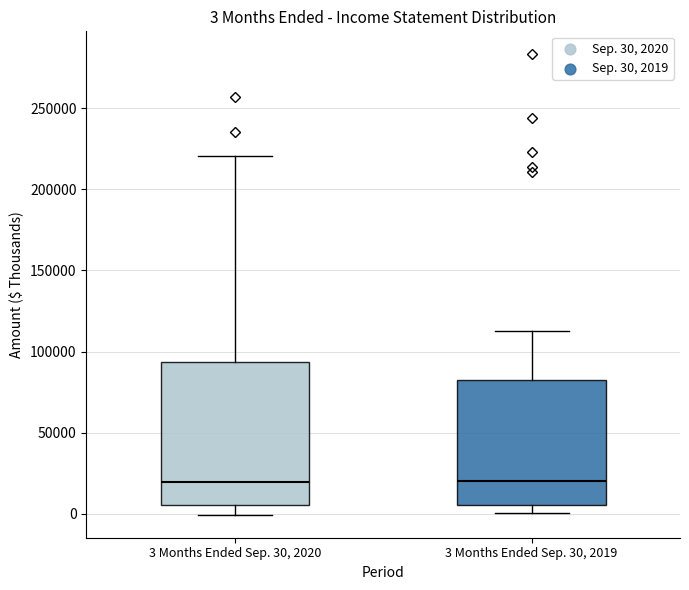

Comparing the boxes themselves (not the whiskers), which one is the tallest?

3 Months Ended Sep. 30, 2020